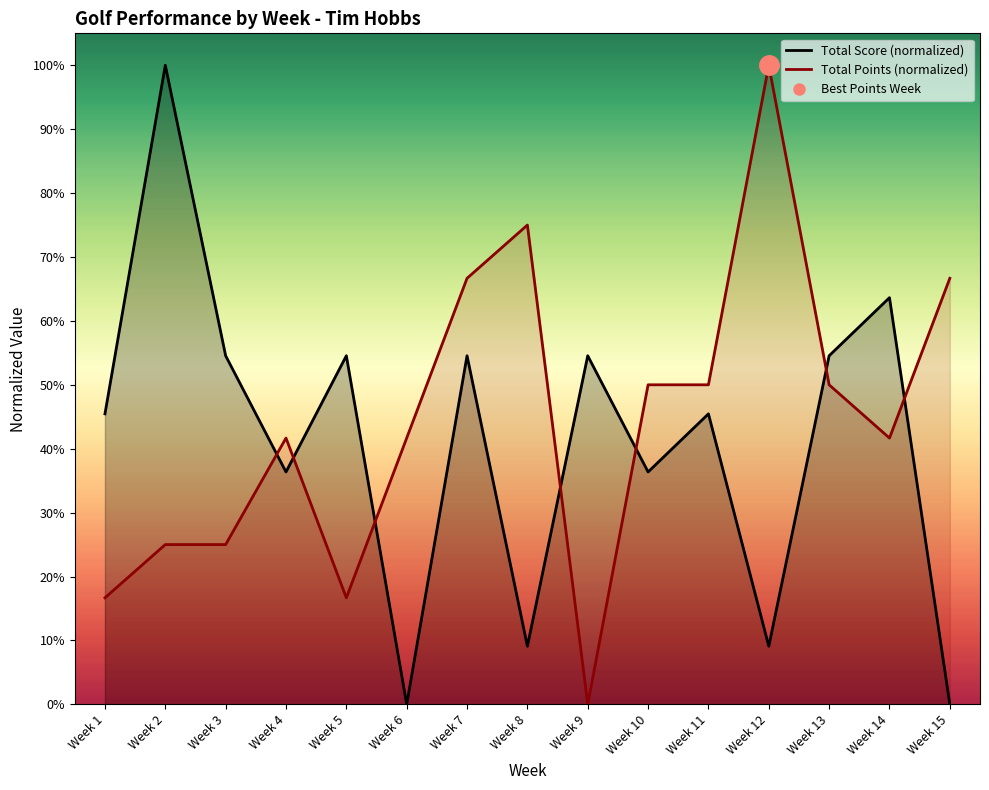

The Total Points series shows 0.7 at Week 6. True or false?

False